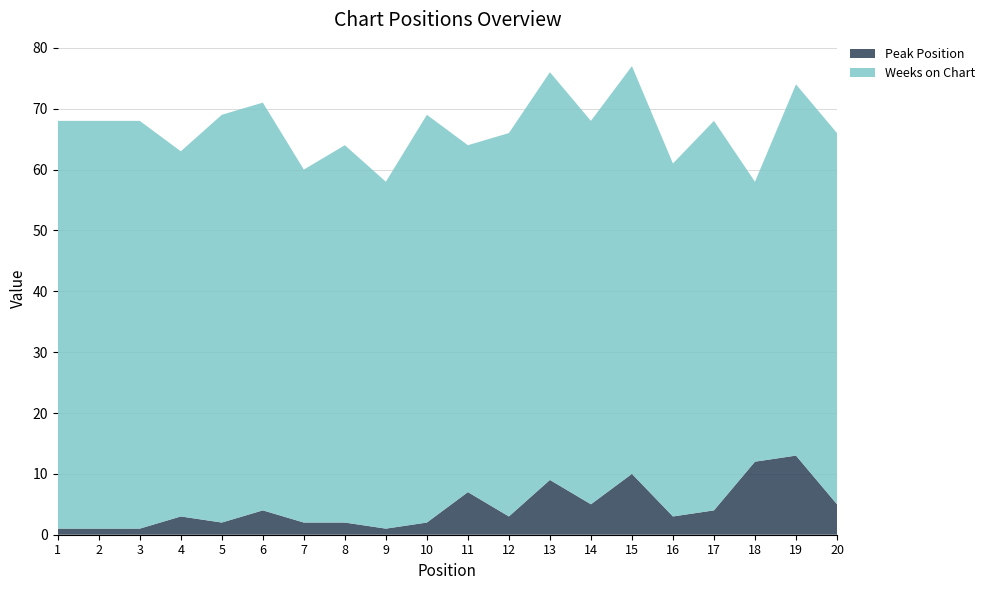

Reading right to left, transcribe all the data shown in this chart.

Peak Position: 20=5	19=13	18=12	17=4	16=3	15=10	14=5	13=9	12=3	11=7	10=2	9=1	8=2	7=2	6=4	5=2	4=3	3=1	2=1	1=1
Weeks on Chart: 20=61	19=61	18=46	17=64	16=58	15=67	14=63	13=67	12=63	11=57	10=67	9=57	8=62	7=58	6=67	5=67	4=60	3=67	2=67	1=67